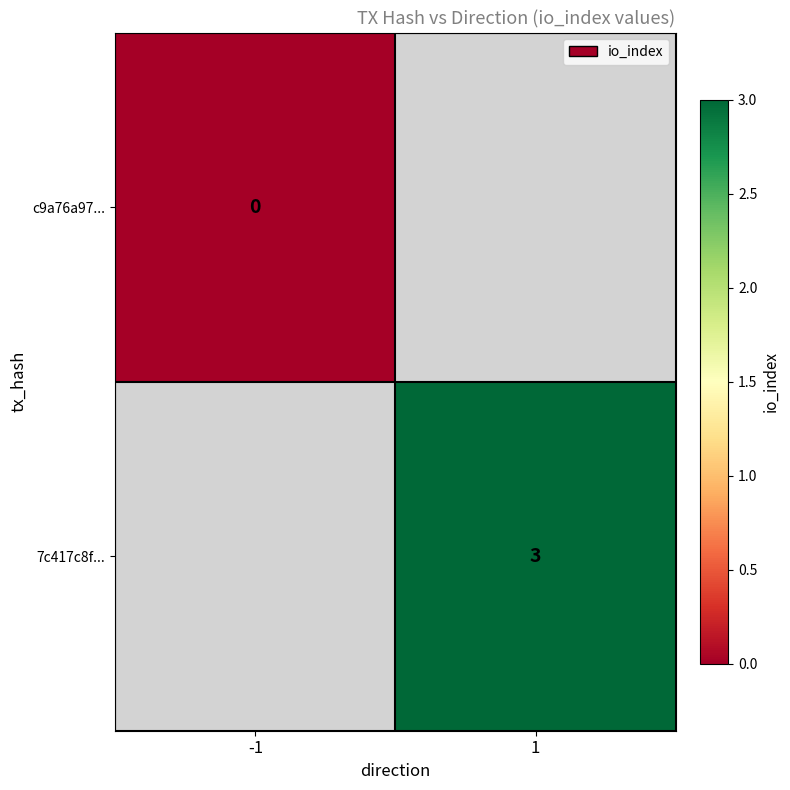

Is it true that 7c417c8f... equals 5 at 1?

False